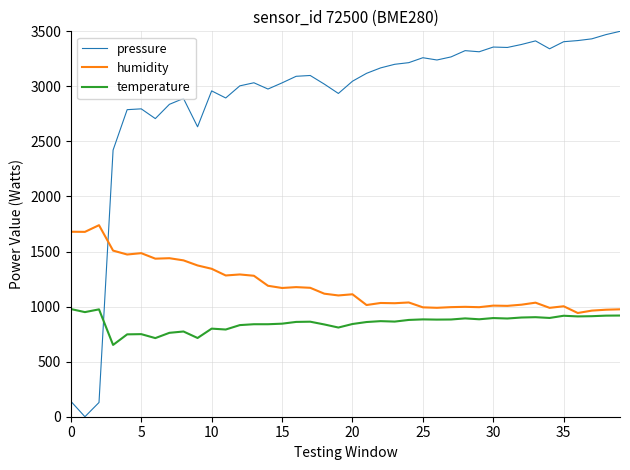

True or false: pressure has more than 1 points higher than both neighbors.

True